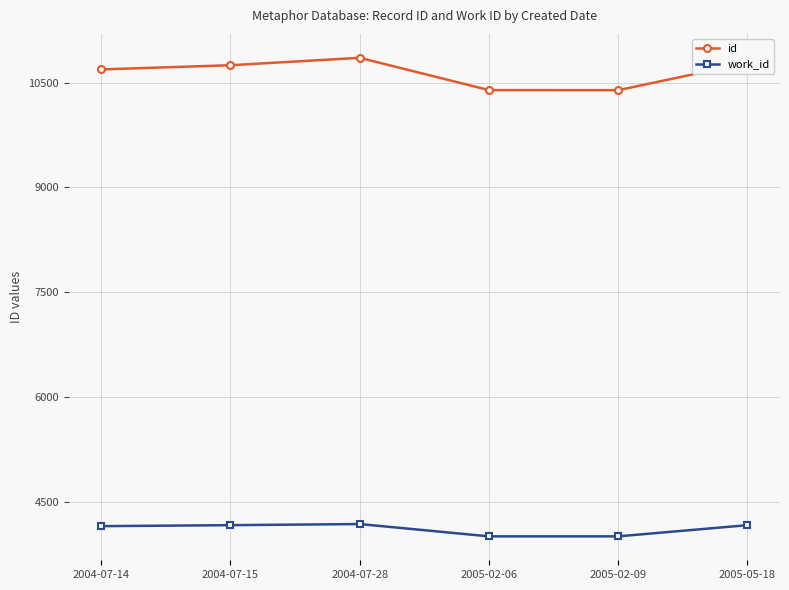

True or false: id and work_id cross at least once.

False